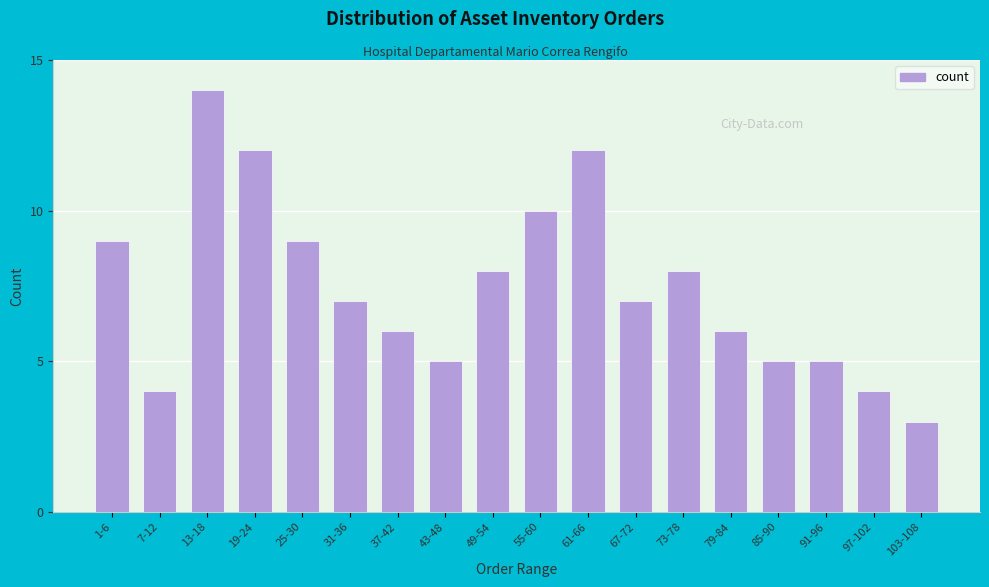

Reading left to right, list all the values displayed in this chart.

9	4	14	12	9	7	6	5	8	10	12	7	8	6	5	5	4	3